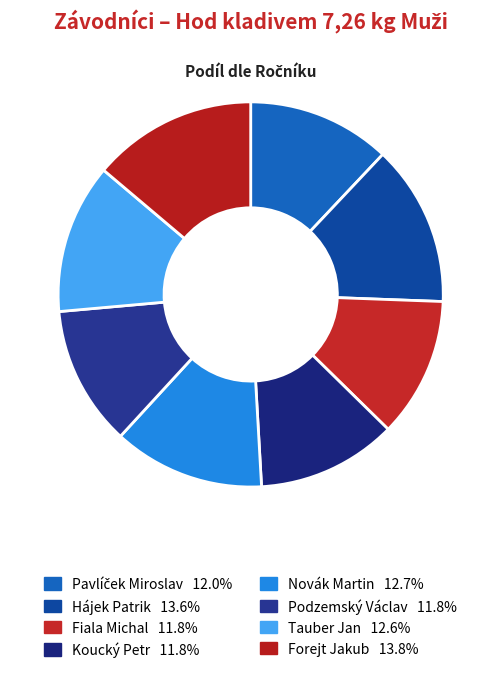

How many slices are in this pie chart?

8